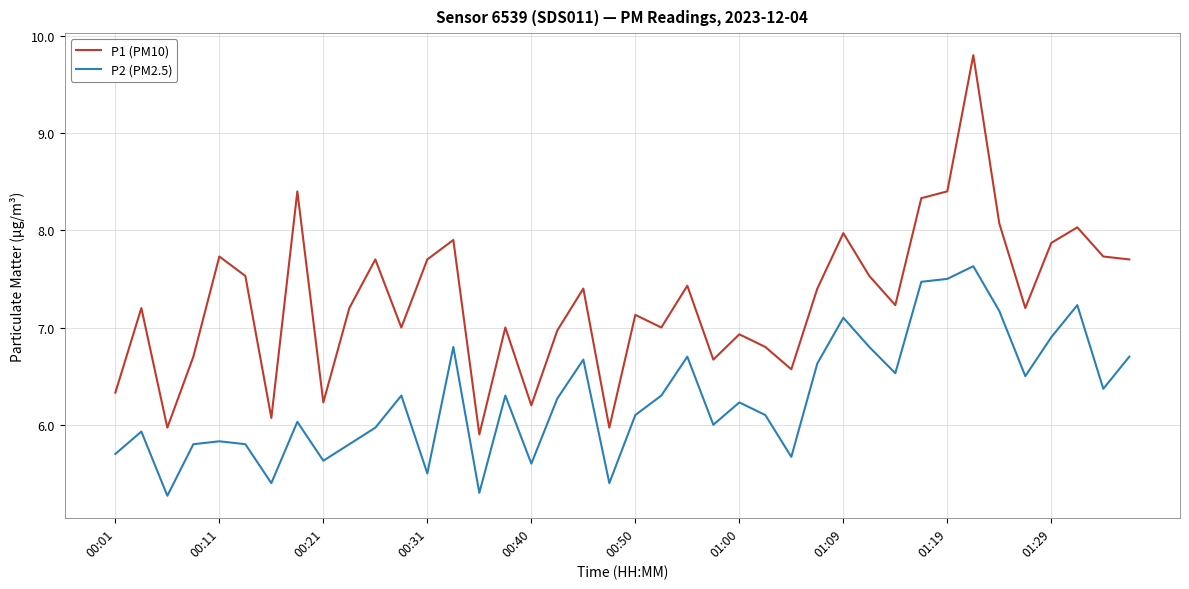

What is the highest value of the P1 (PM10) series?

9.8